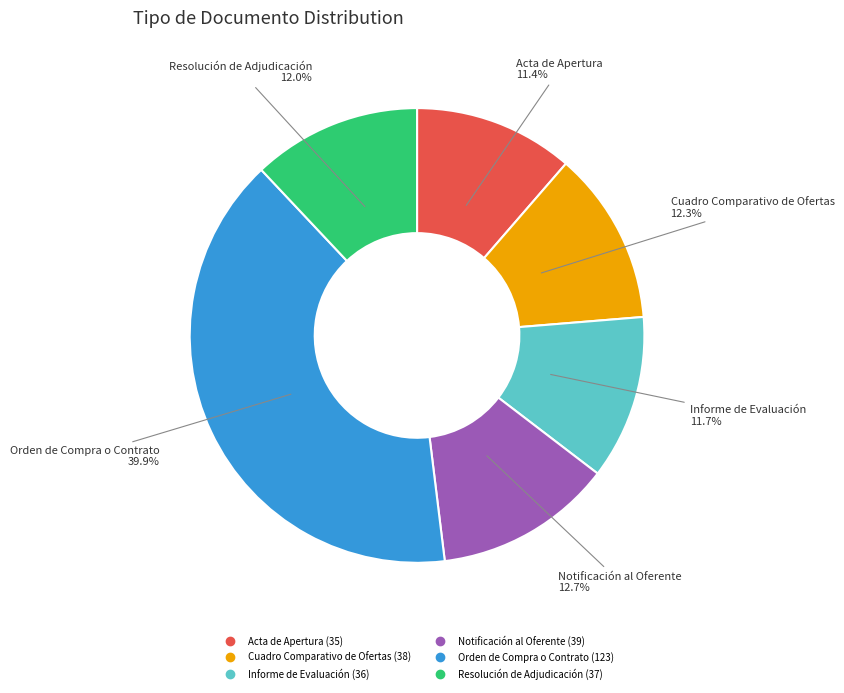

Which slice is the largest?

Orden de Compra o Contrato